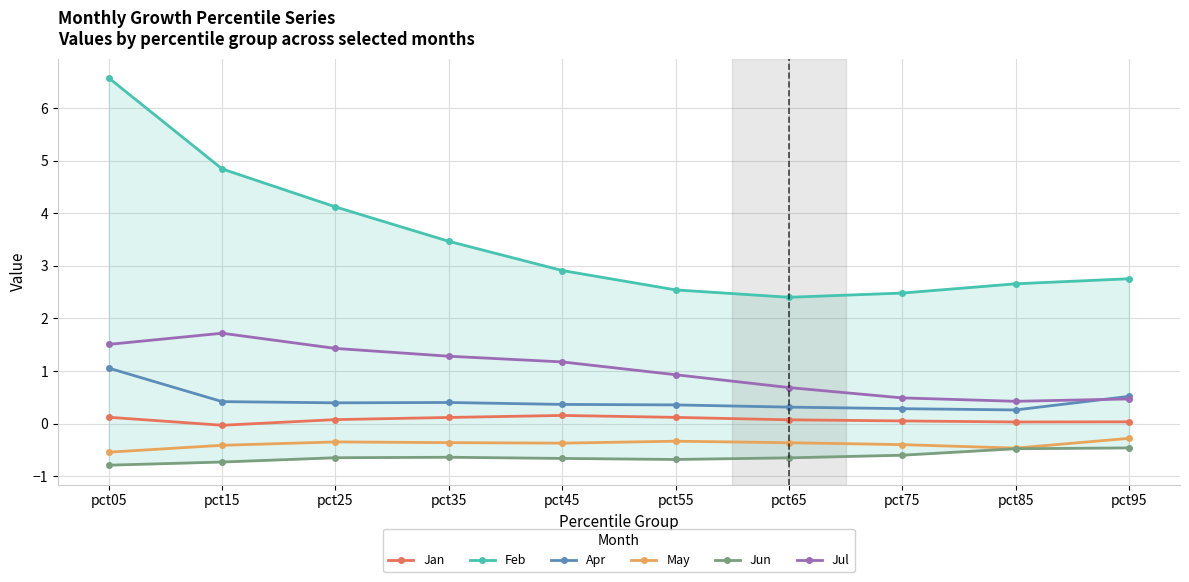

What are all the series names shown in the legend?

Jan, Feb, Apr, May, Jun, Jul